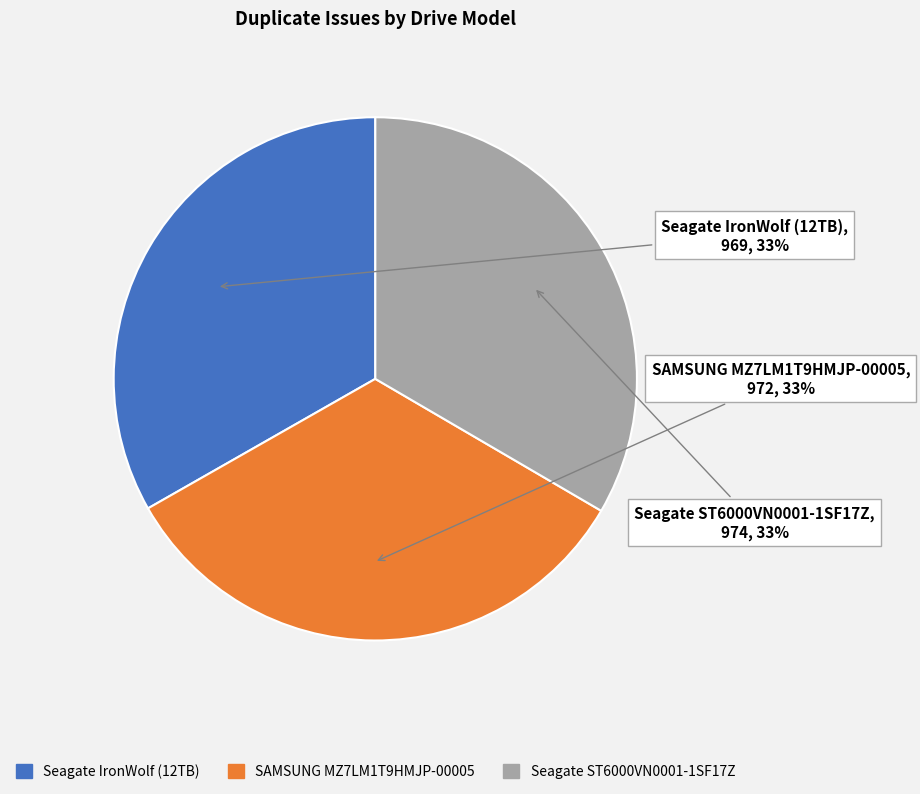

What percentage is the SAMSUNG MZ7LM1T9HMJP-00005 slice, to the nearest percent?

33%